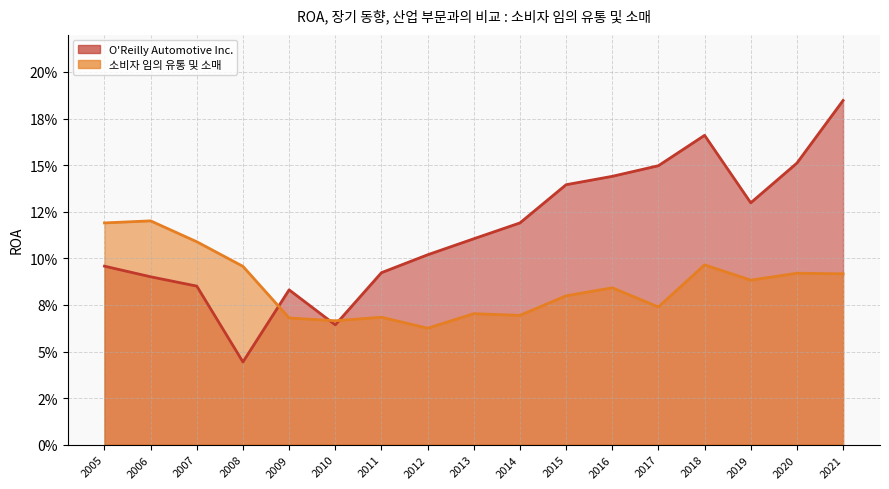

What are all the series names shown in the legend?

O'Reilly Automotive Inc., 소비자 임의 유통 및 소매